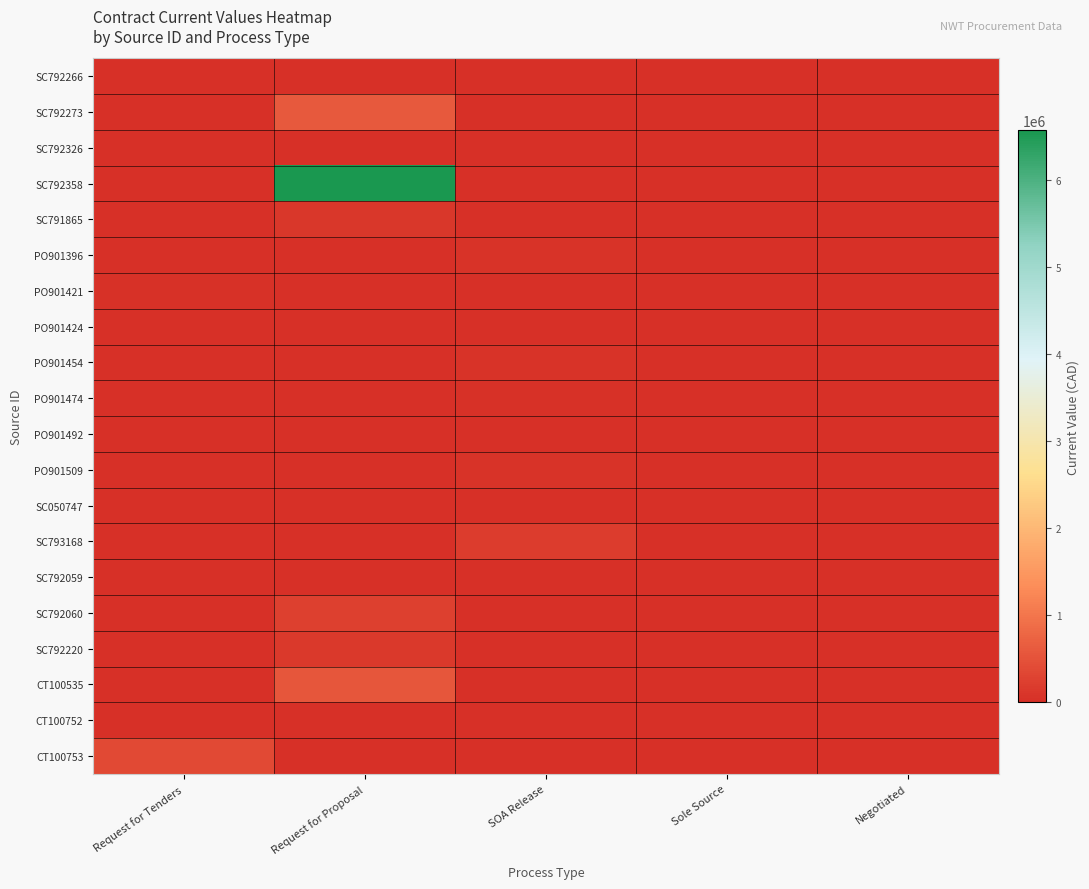

Which label corresponds to the largest value in the chart?

Request for Proposal